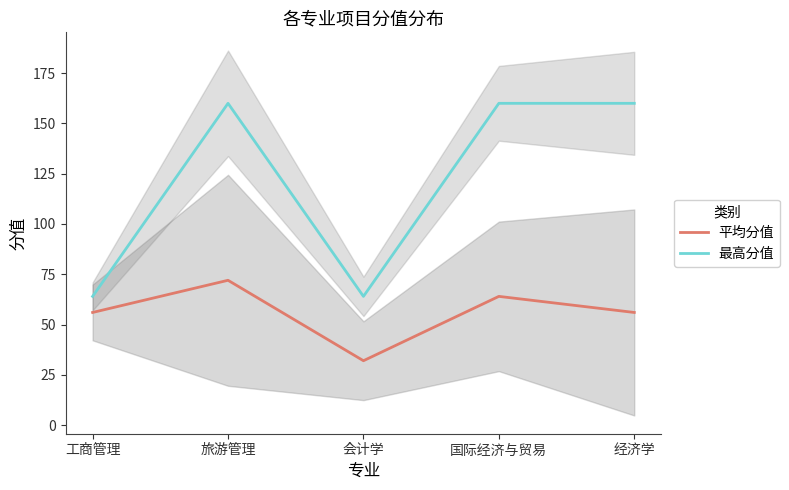

How many lines are shown in the chart?

2